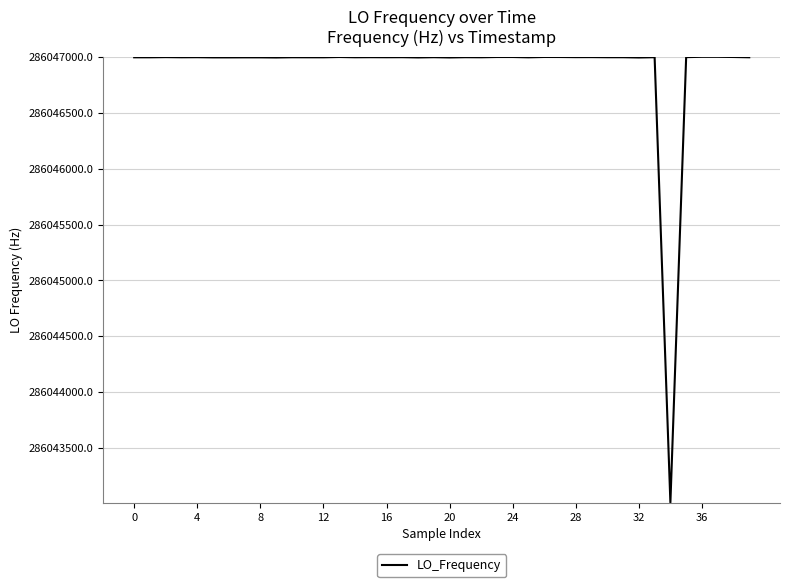

What is the greatest value displayed?

286047004.4